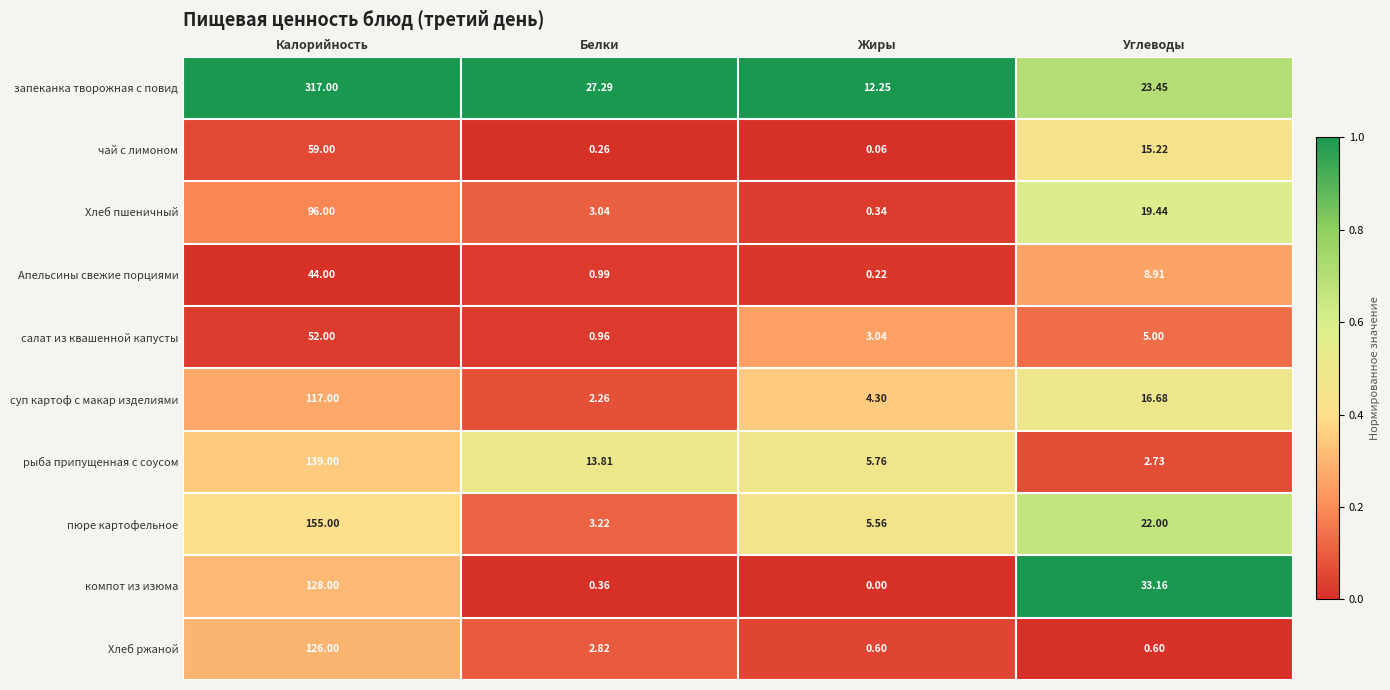

Count the number of data series in this chart.

10